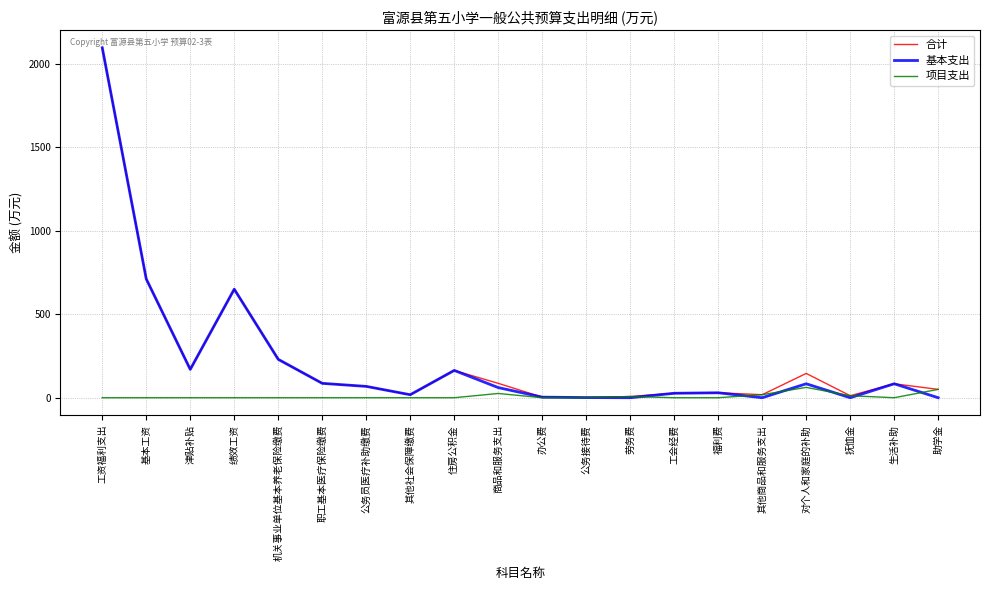

Does the chart have visible grid lines?

Yes